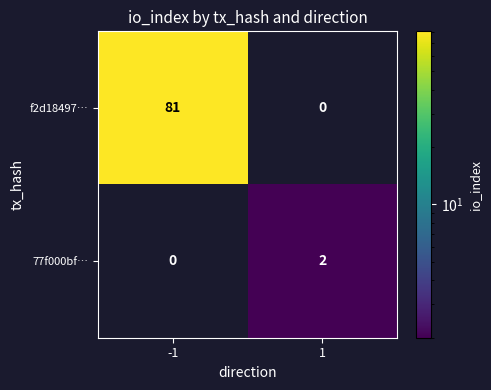

Is it true that 77f000bf… equals 2 at 1?

True